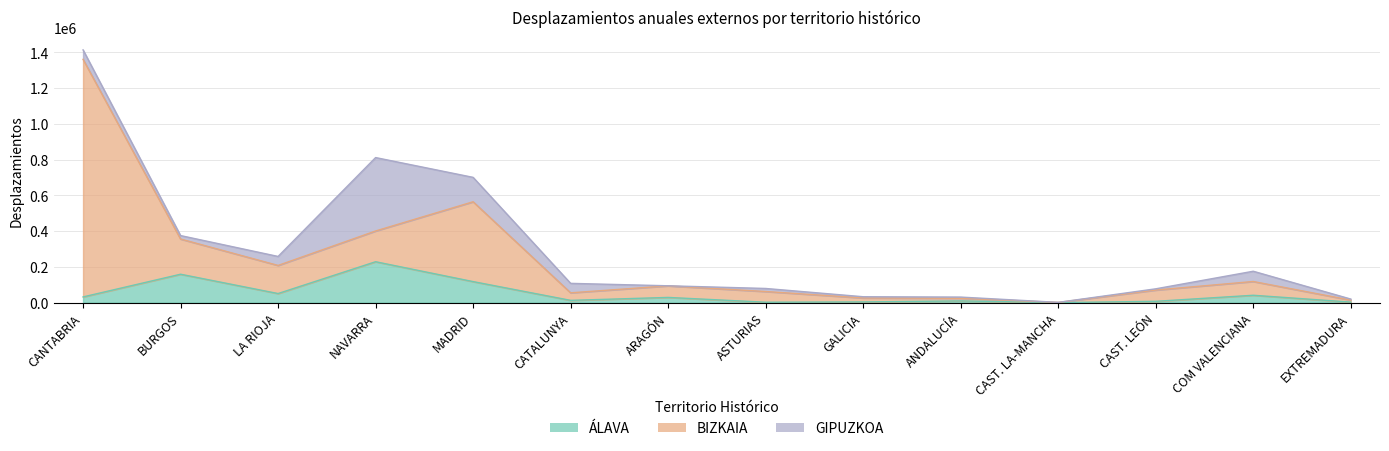

Does the chart display data point markers on the line(s)?

No